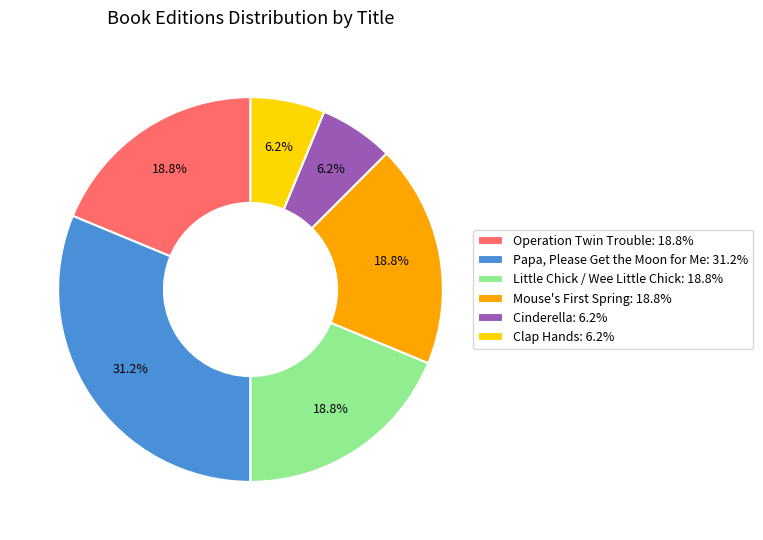

To the nearest percent, what percentage of the pie is Clap Hands?

6%